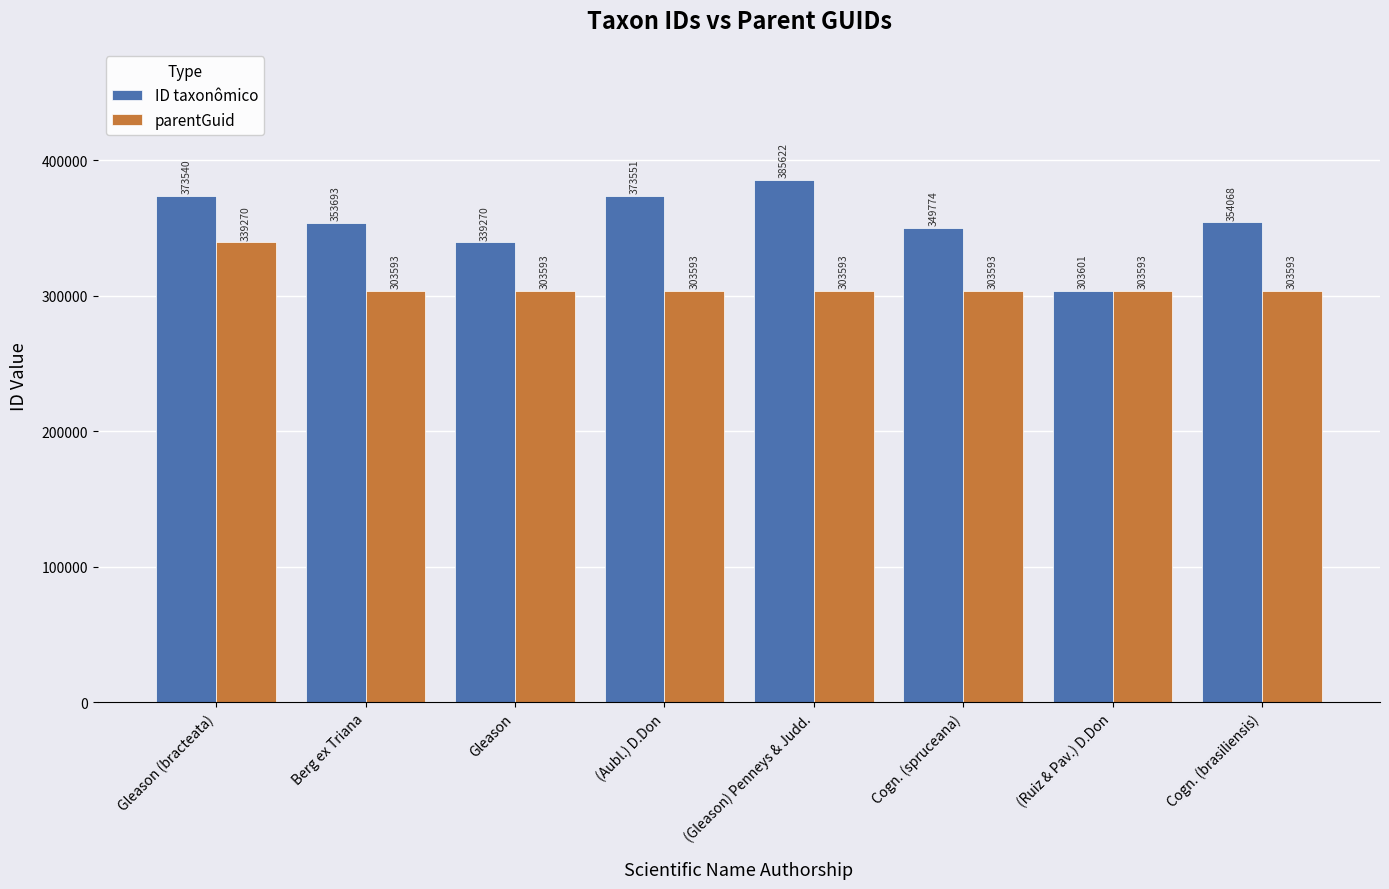

Reading left to right, list all the values displayed in this chart.

ID taxonômico: Gleason (bracteata)=373540	Berg ex Triana=353693	Gleason=339270	(Aubl.) D.Don=373551	(Gleason) Penneys & Judd.=385622	Cogn. (spruceana)=349774	(Ruiz & Pav.) D.Don=303601	Cogn. (brasiliensis)=354068
parentGuid: Gleason (bracteata)=339270	Berg ex Triana=303593	Gleason=303593	(Aubl.) D.Don=303593	(Gleason) Penneys & Judd.=303593	Cogn. (spruceana)=303593	(Ruiz & Pav.) D.Don=303593	Cogn. (brasiliensis)=303593